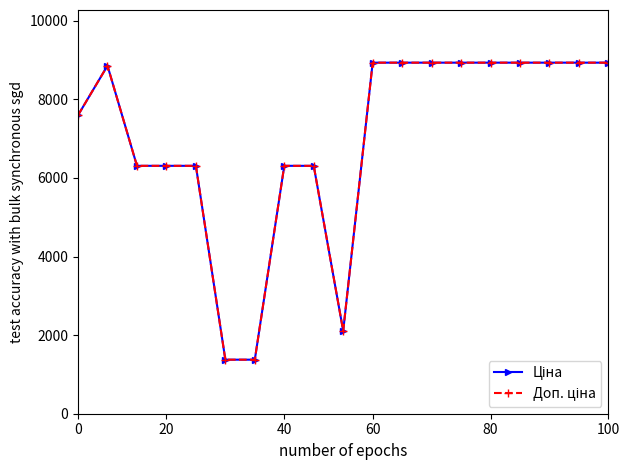

What is the smallest value displayed?

1375.0